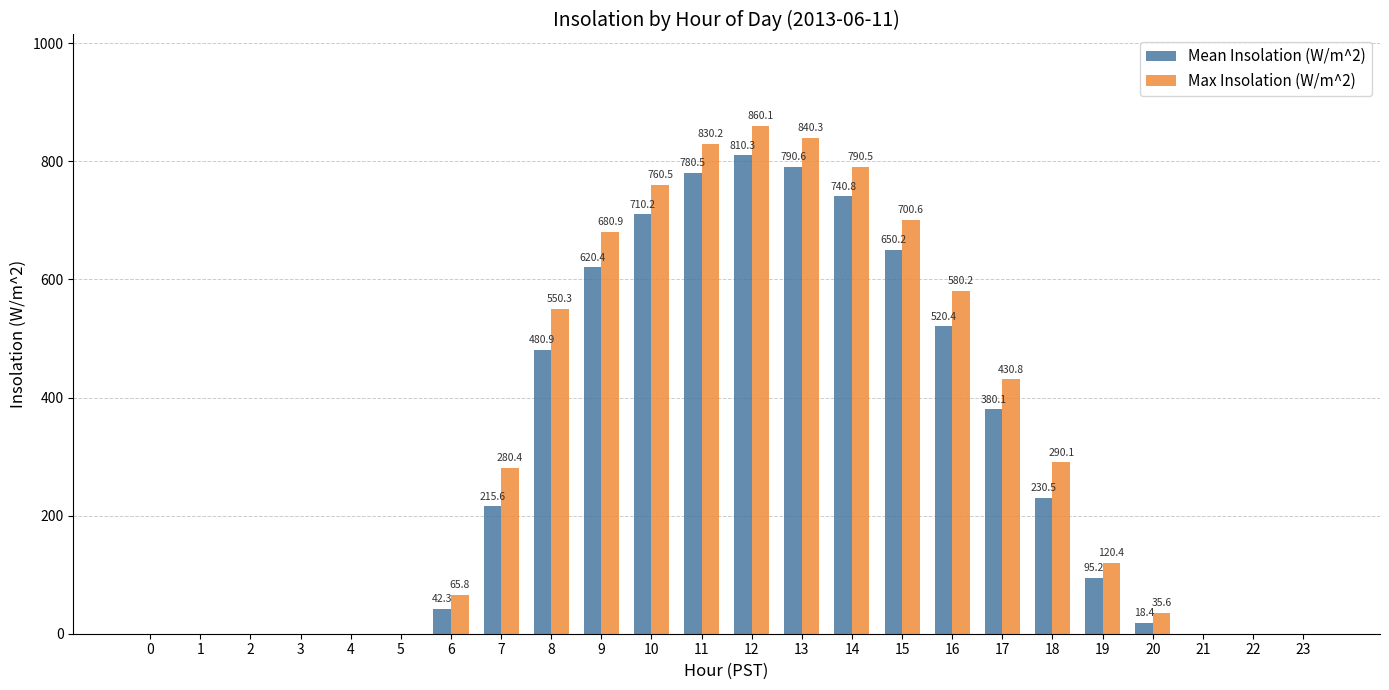

Which series has the largest range (max minus min)?

Max Insolation (W/m^2)